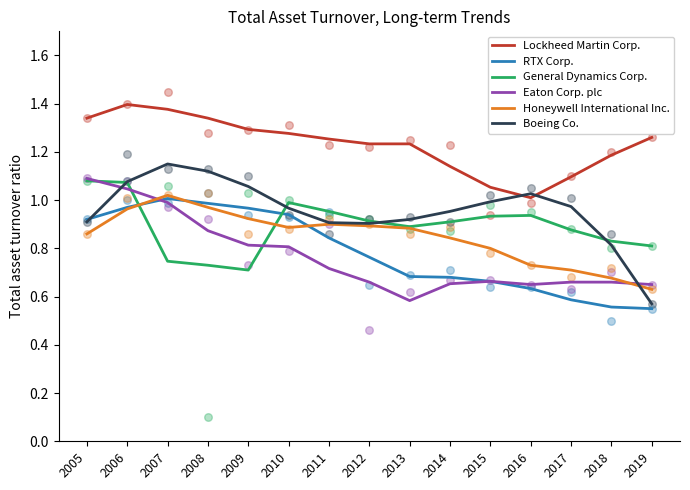

Is the value of General Dynamics Corp. at 2011 greater than the value of RTX Corp. at 2010?

Yes